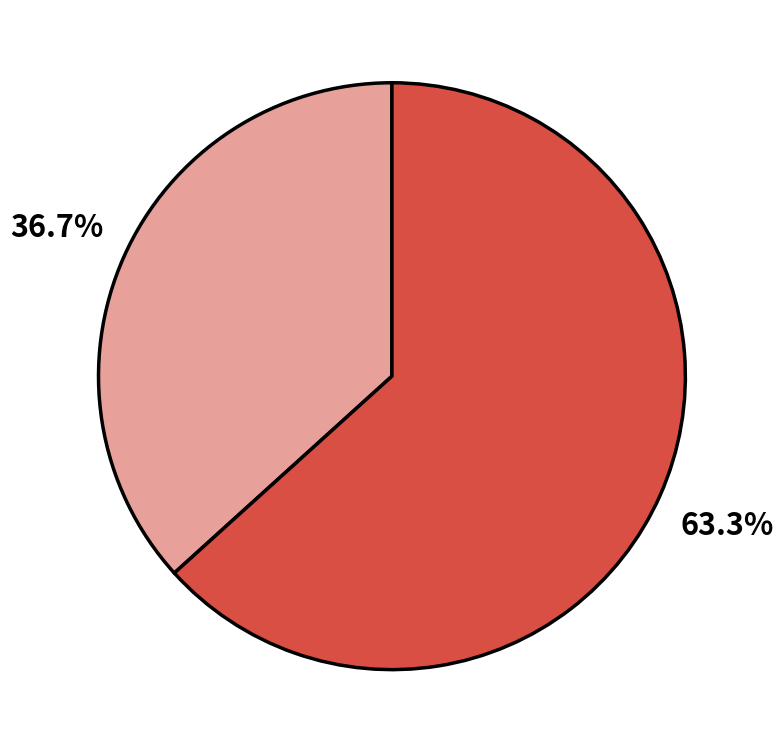

How many slices are in this pie chart?

2